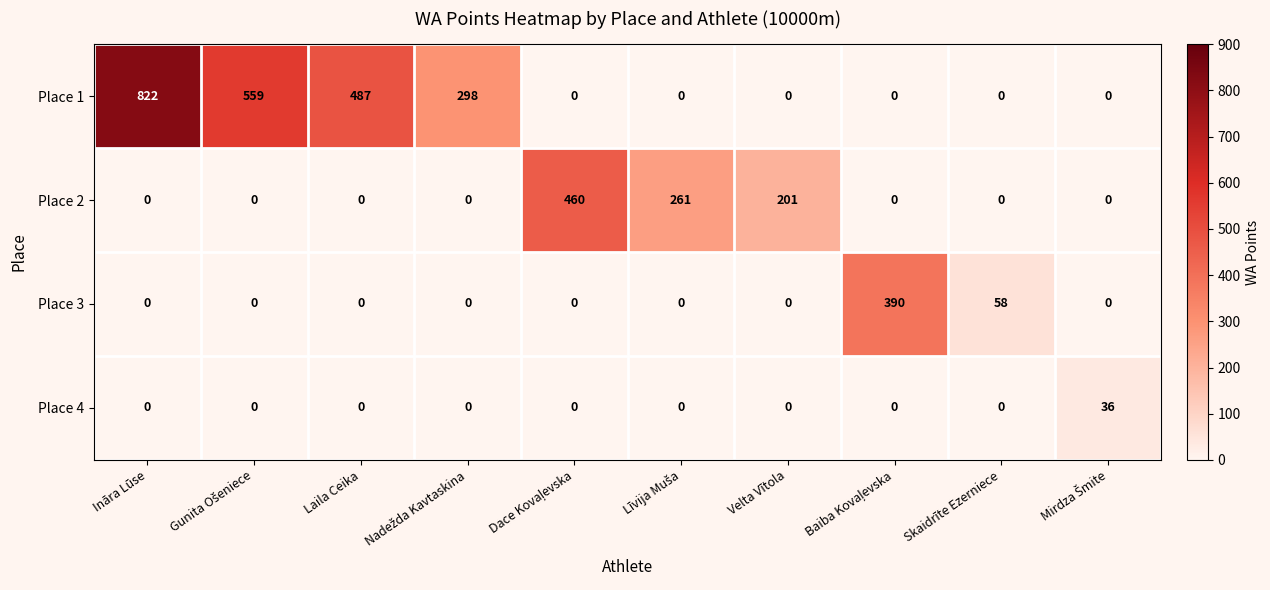

How many series are shown in this chart?

4